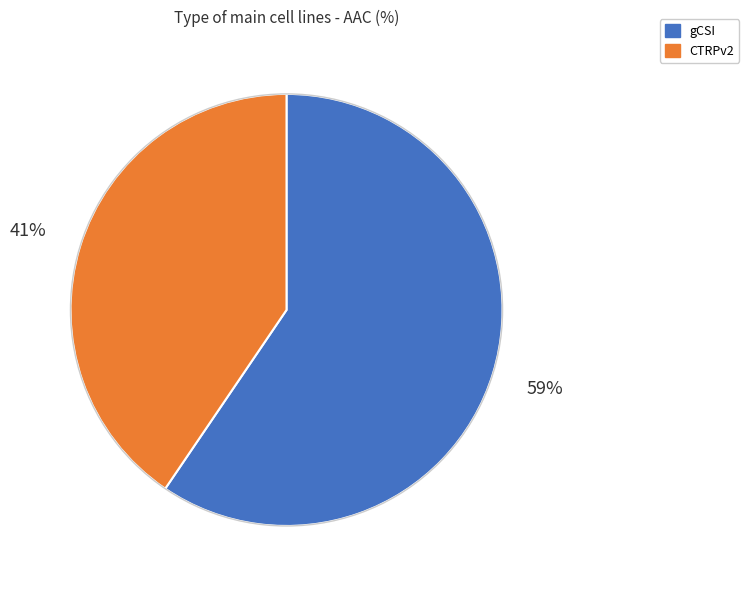

The gCSI slice represents 53% of the pie. True or false?

False